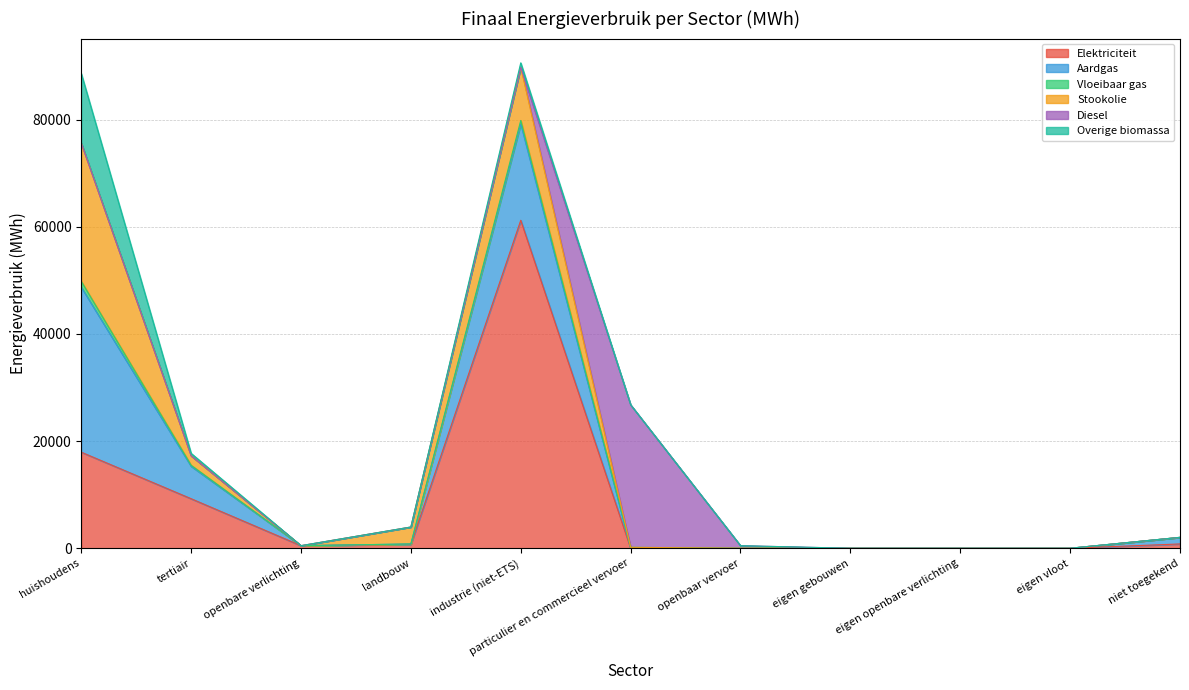

At how many categories does at least one series exceed 7505?

4